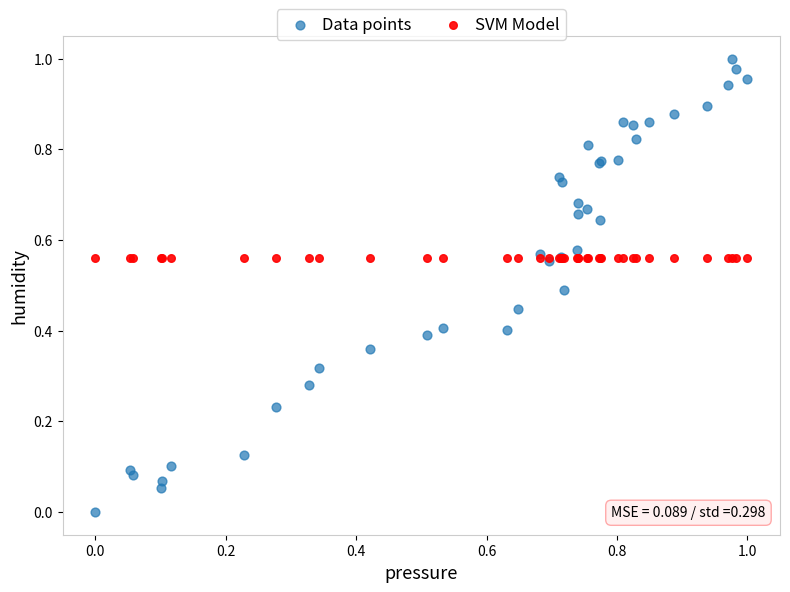

Which series reaches the minimum Y coordinate?

Data points